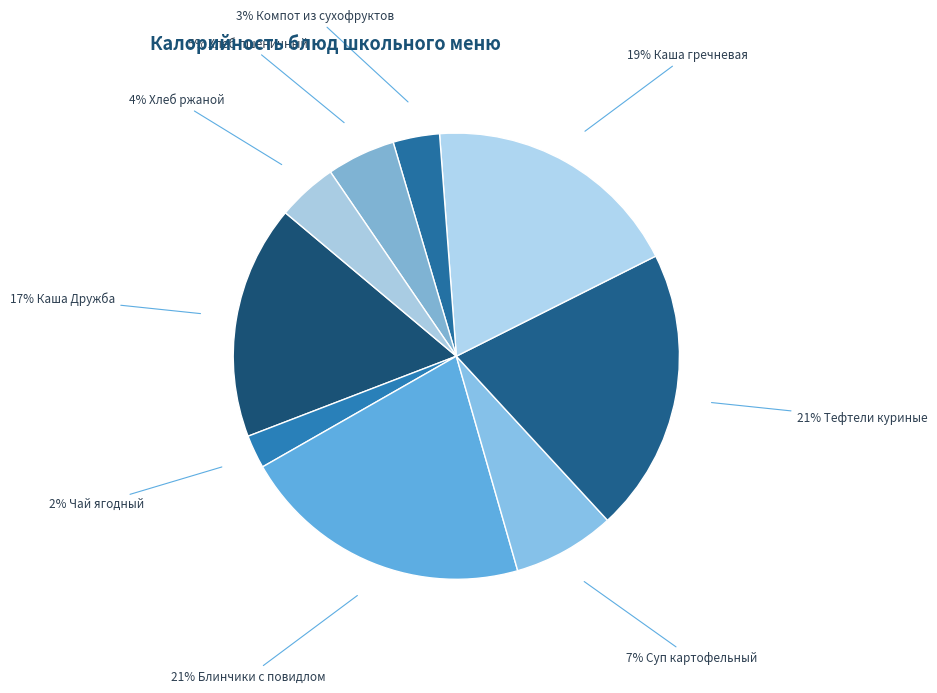

How many segments does this pie chart have?

9